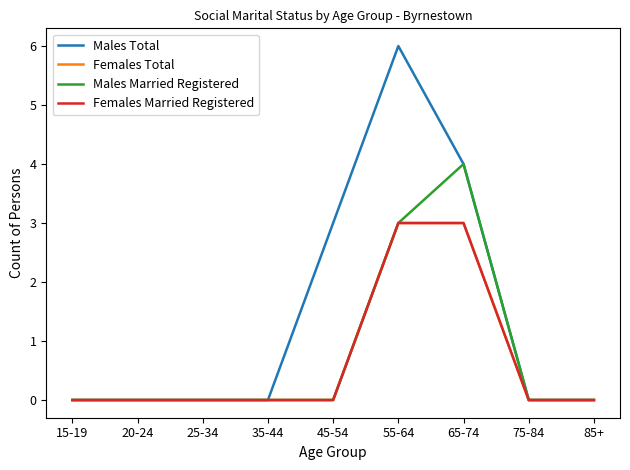

Between 25-34 and 35-44, which series saw the biggest shift?

Males Total